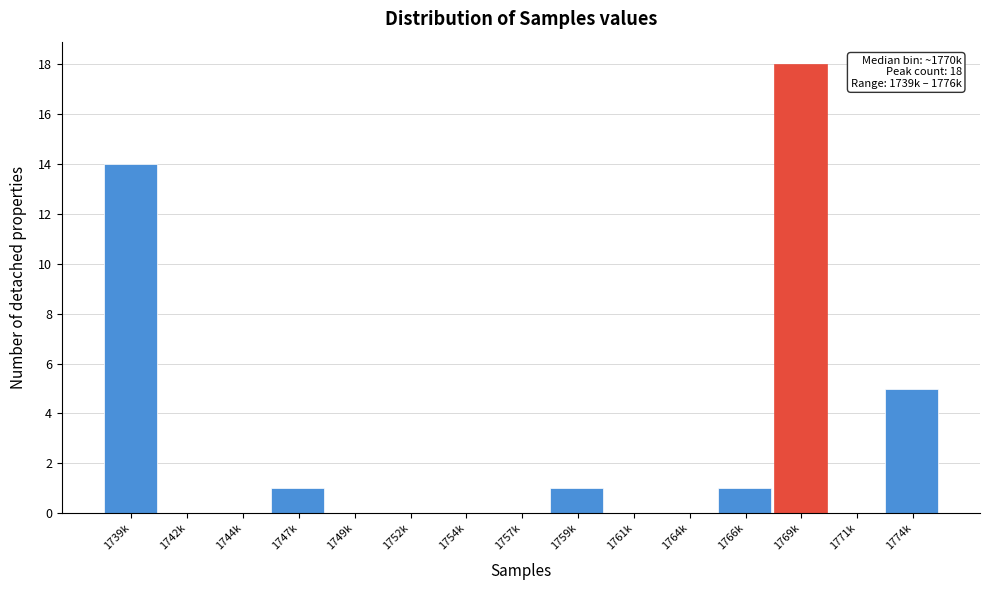

Reading left to right, list all the values displayed in this chart.

1739k=14	1742k=0	1744k=0	1747k=1	1749k=0	1752k=0	1754k=0	1757k=0	1759k=1	1761k=0	1764k=0	1766k=1	1769k=18	1771k=0	1774k=5